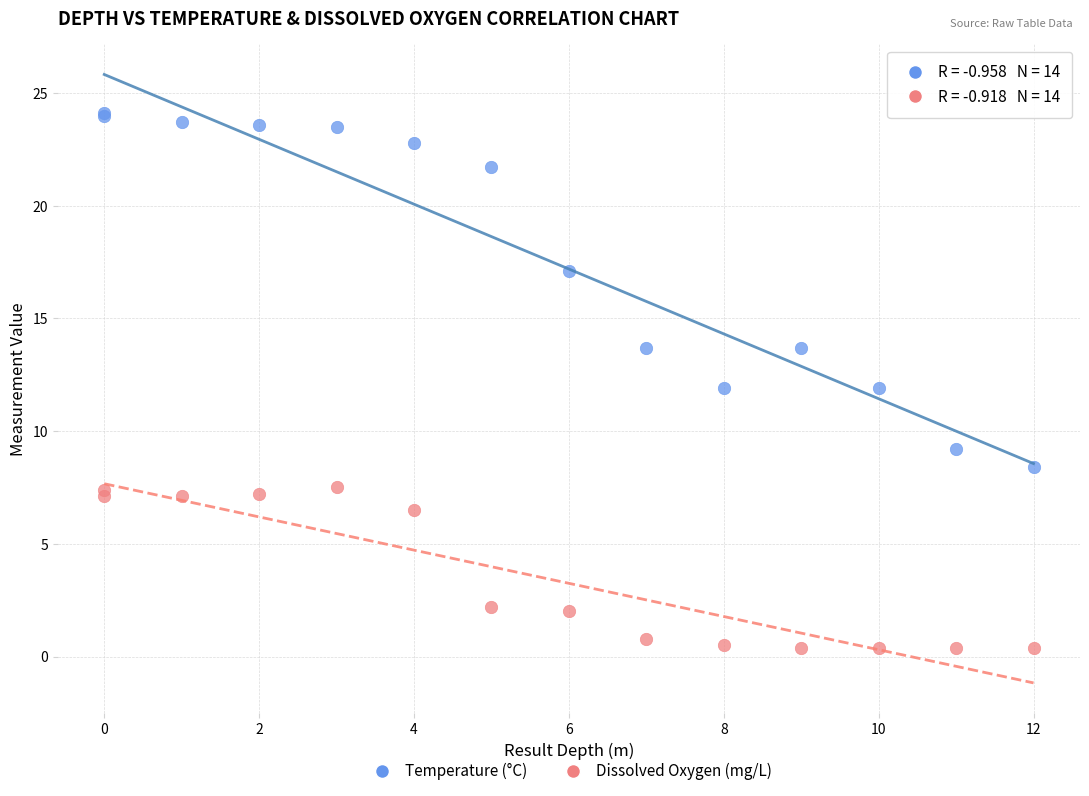

In the Temperature (°C) series, what Y value is closest to 16?

17.1